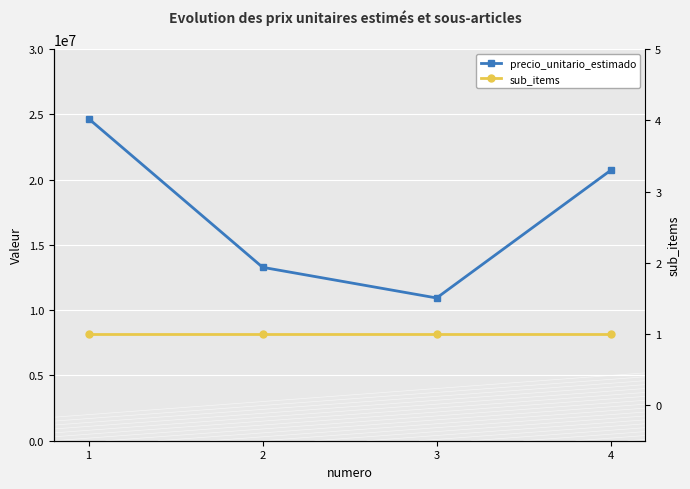

Which series has the largest total across all categories?

precio_unitario_estimado